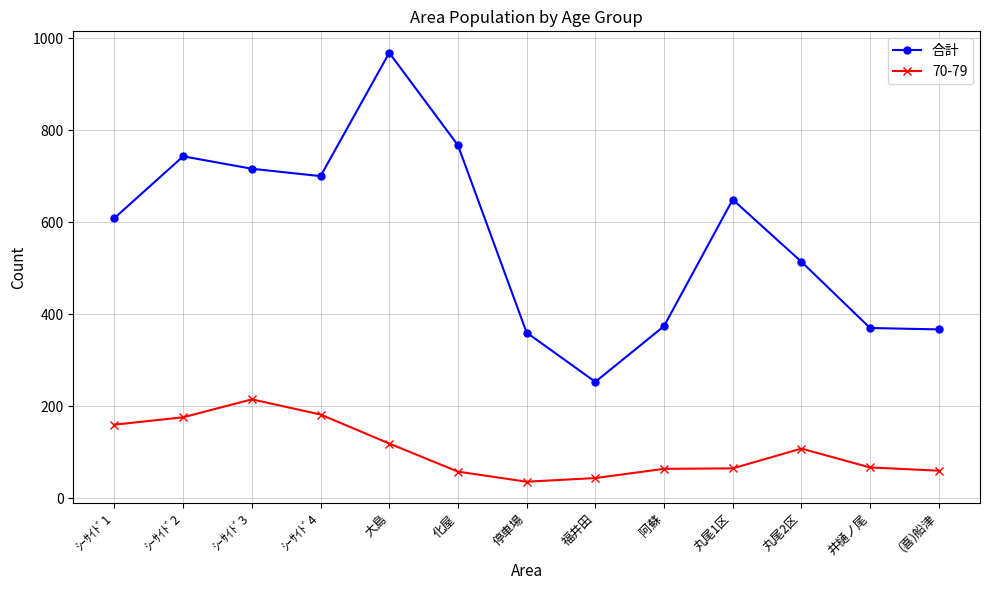

Does the chart have visible grid lines?

Yes